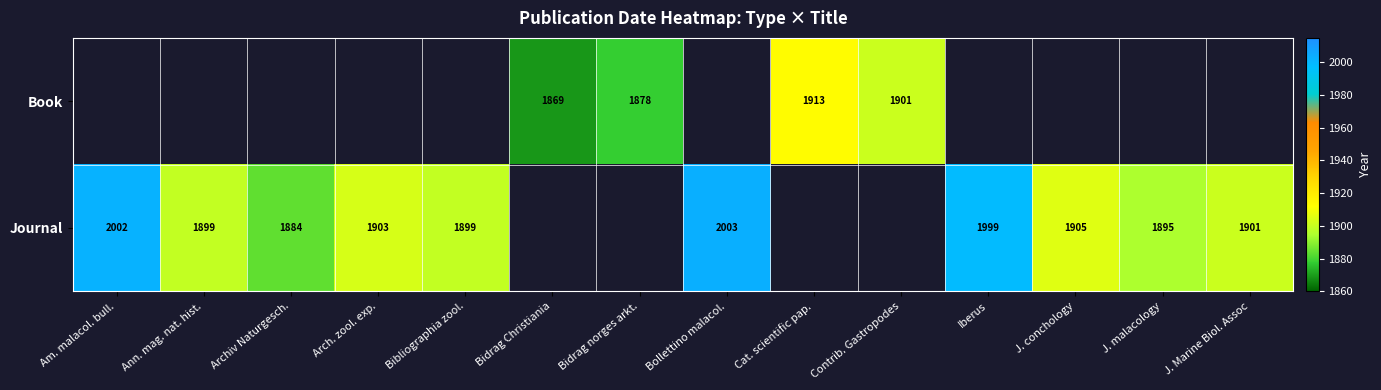

What is the sum of the Journal values at Archiv Naturgesch. and Am. malacol. bull.?

3886